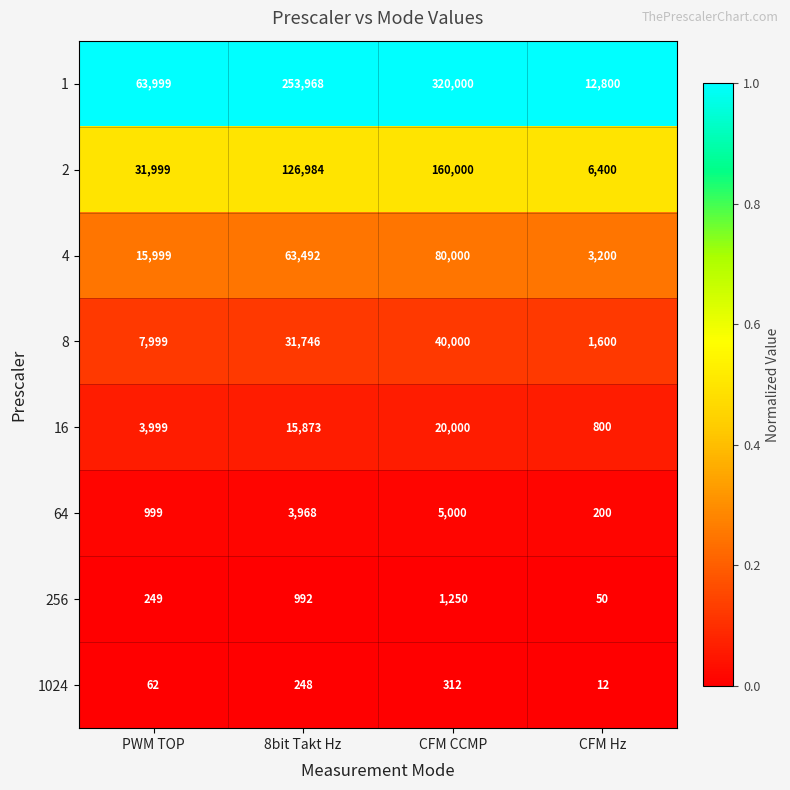

True or false: 1 has a value of 253968 at 8bit Takt Hz.

True